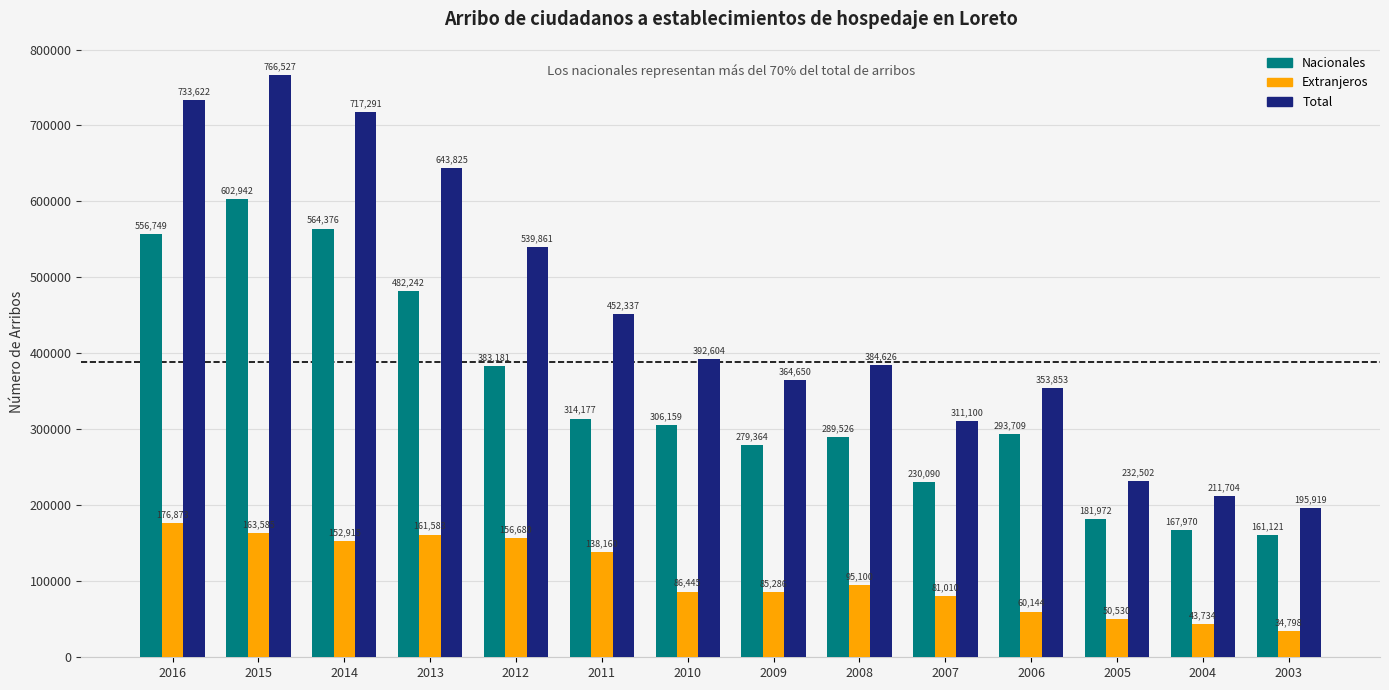

Reading left to right, transcribe all the data shown in this chart.

Nacionales: 2016=556749	2015=602942	2014=564376	2013=482242	2012=383181	2011=314177	2010=306159	2009=279364	2008=289526	2007=230090	2006=293709	2005=181972	2004=167970	2003=161121
Extranjeros: 2016=176873	2015=163585	2014=152915	2013=161583	2012=156680	2011=138160	2010=86445	2009=85286	2008=95100	2007=81010	2006=60144	2005=50530	2004=43734	2003=34798
Total: 2016=733622	2015=766527	2014=717291	2013=643825	2012=539861	2011=452337	2010=392604	2009=364650	2008=384626	2007=311100	2006=353853	2005=232502	2004=211704	2003=195919